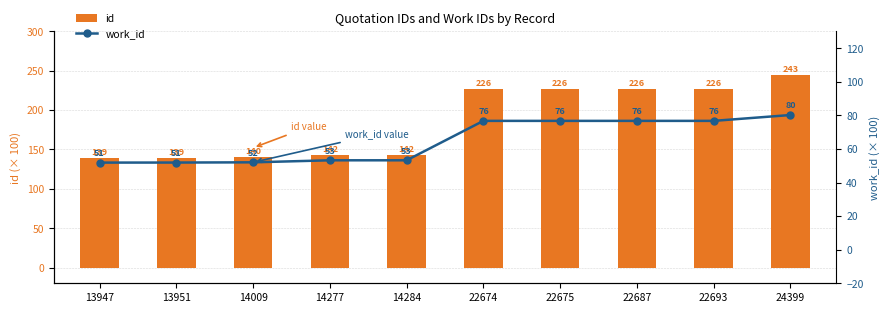

Does the chart contain stacked bars?

No